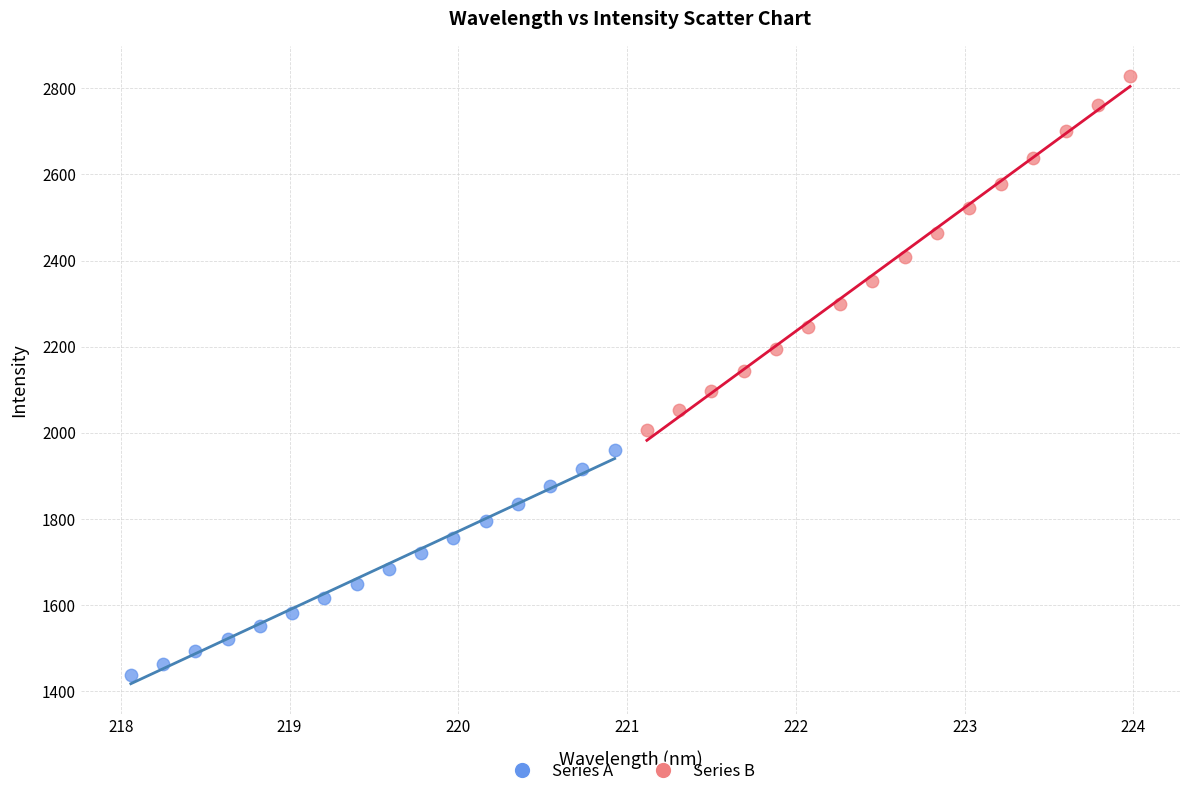

Which series has the largest Y range (max minus min)?

Series B